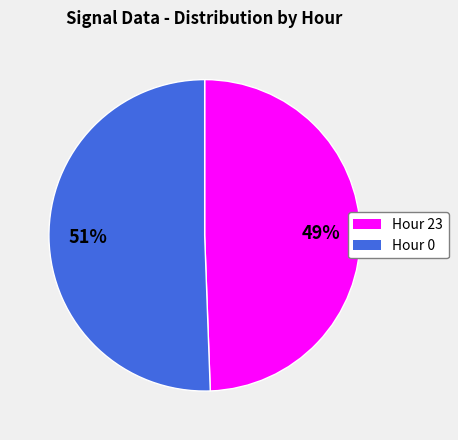

To the nearest percent, what percentage of the pie is Hour 23?

49%